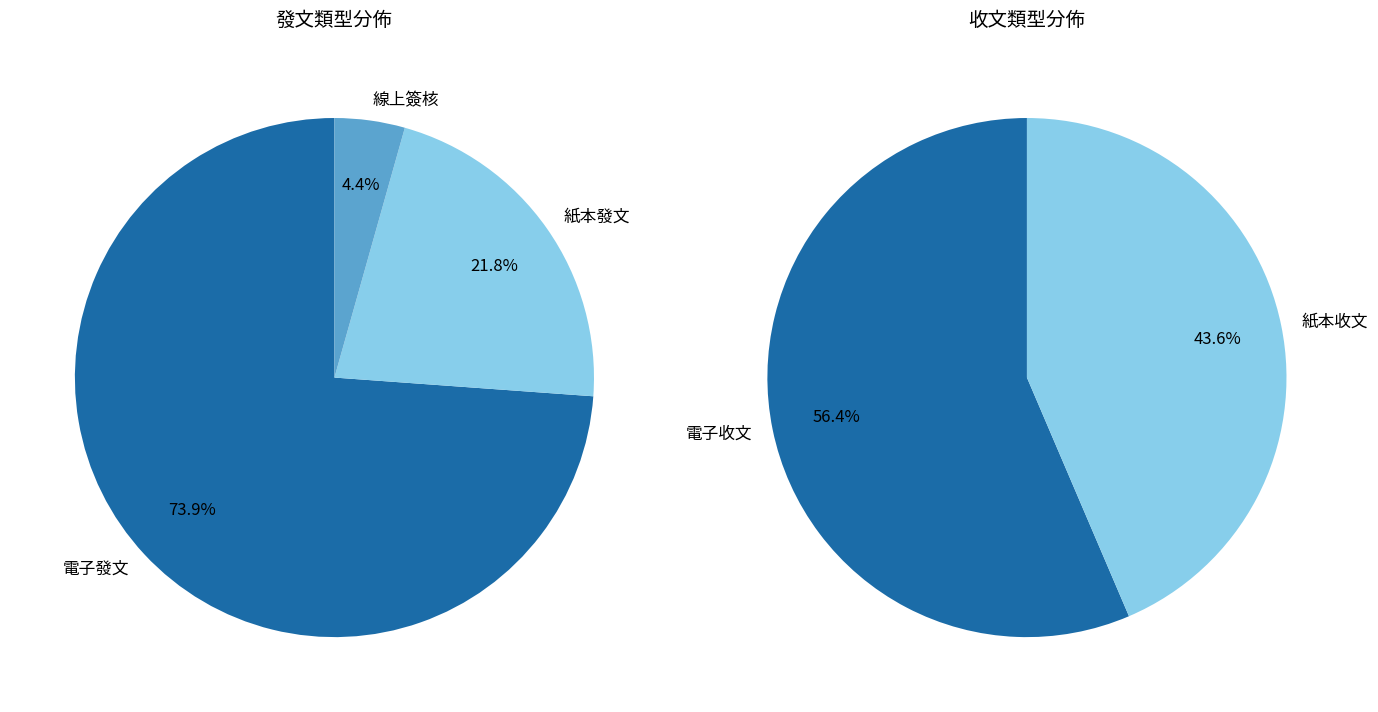

Which slice is the smallest?

線上簽核